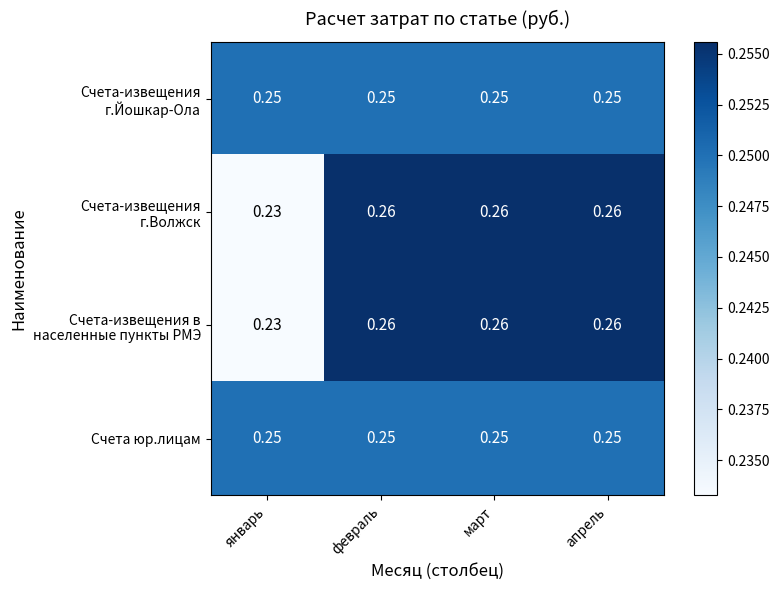

Which category has the lowest value across all series?

январь